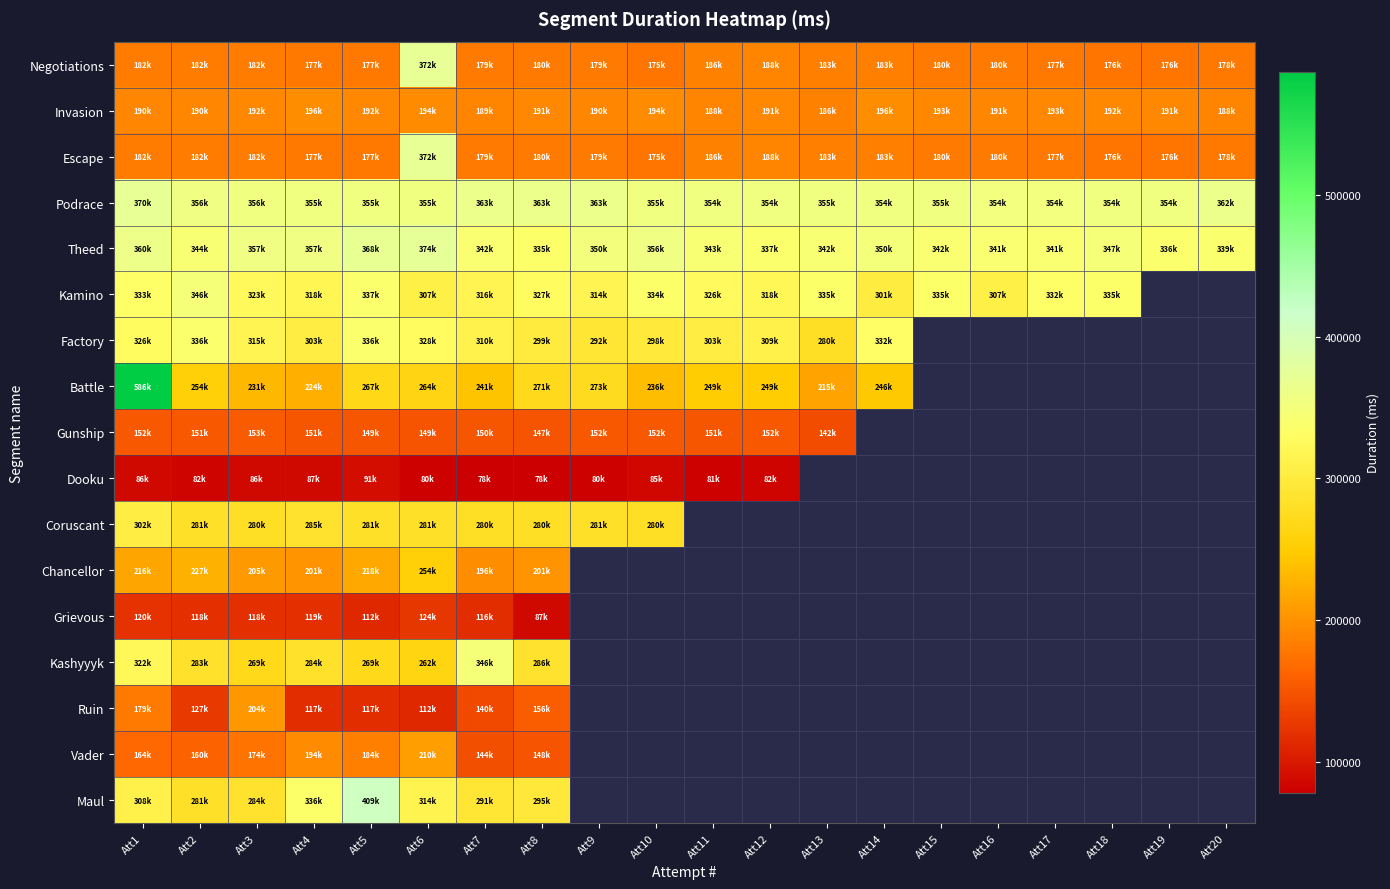

Which label corresponds to the largest value in the chart?

Att1